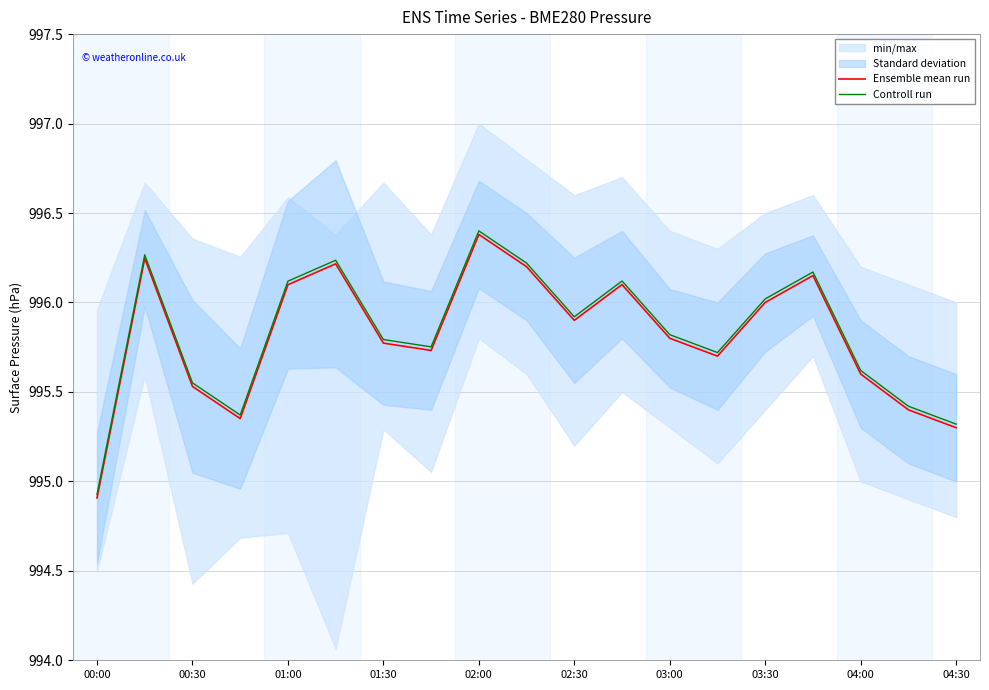

Which series has the largest range (max minus min)?

Ensemble mean run